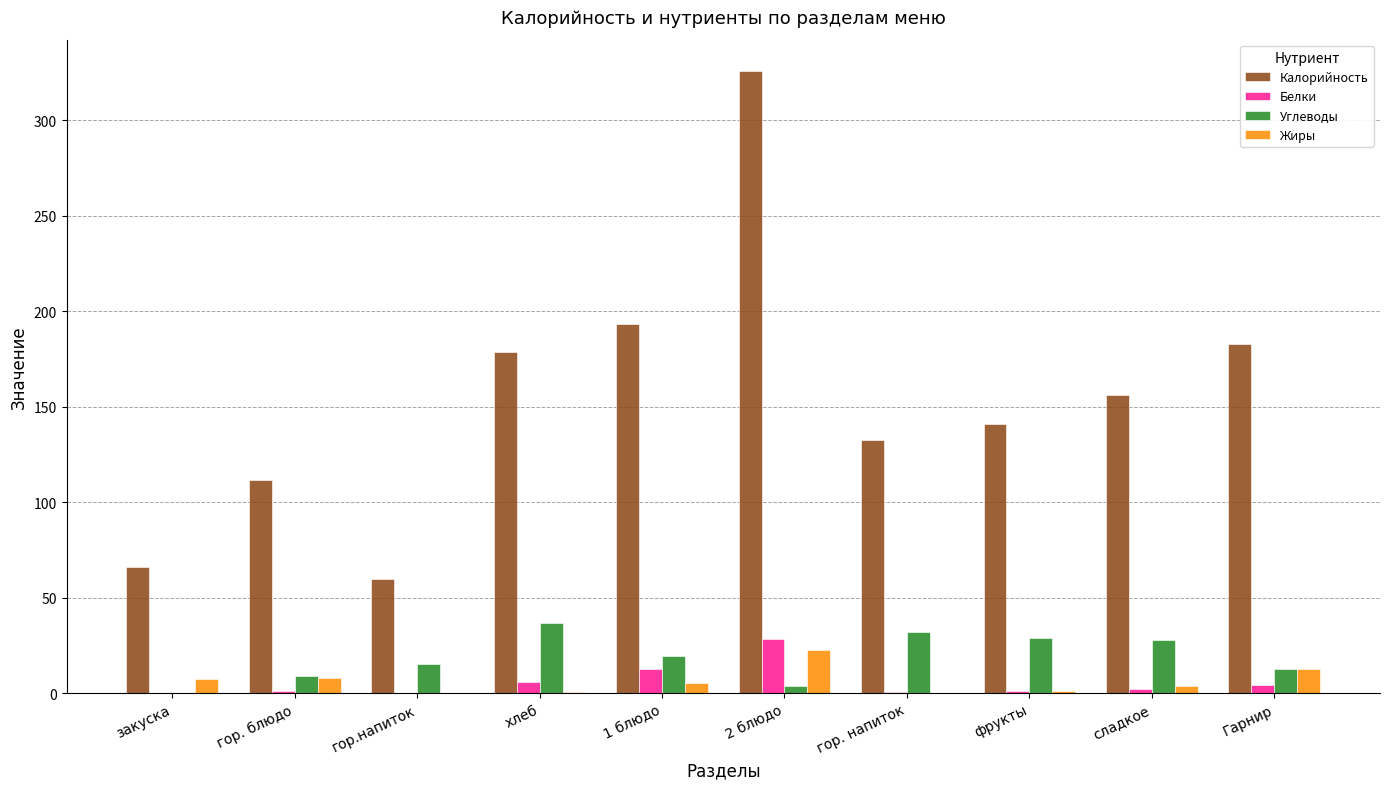

True or false: Жиры has a value of 7.8 at гор. блюдо.

True